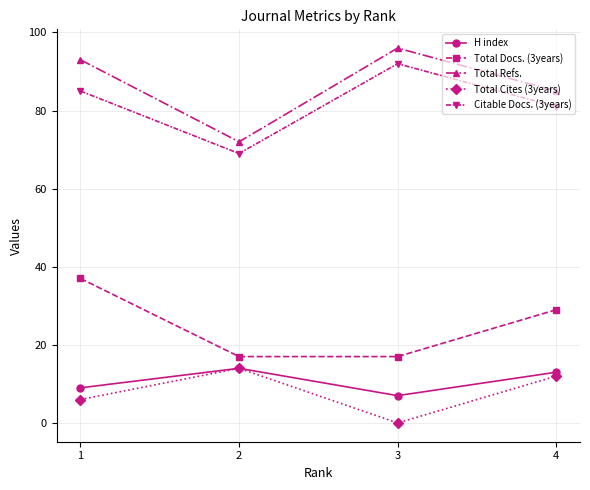

How many values in the Total Cites (3years) series are below 12?

2